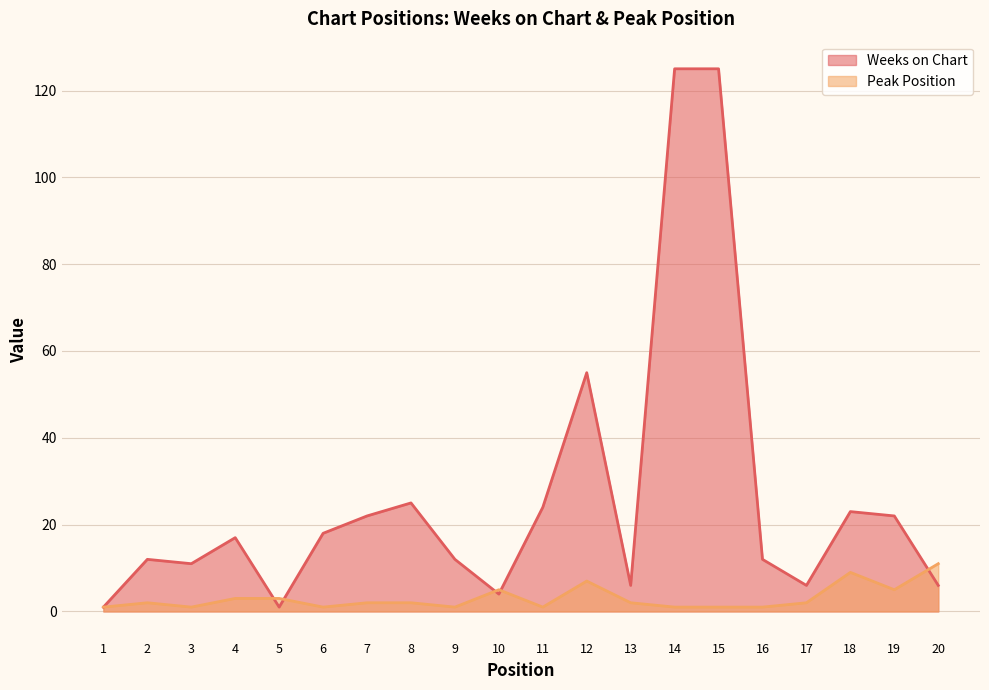

What is the value of the Weeks on Chart point at the 12th from the left?

55